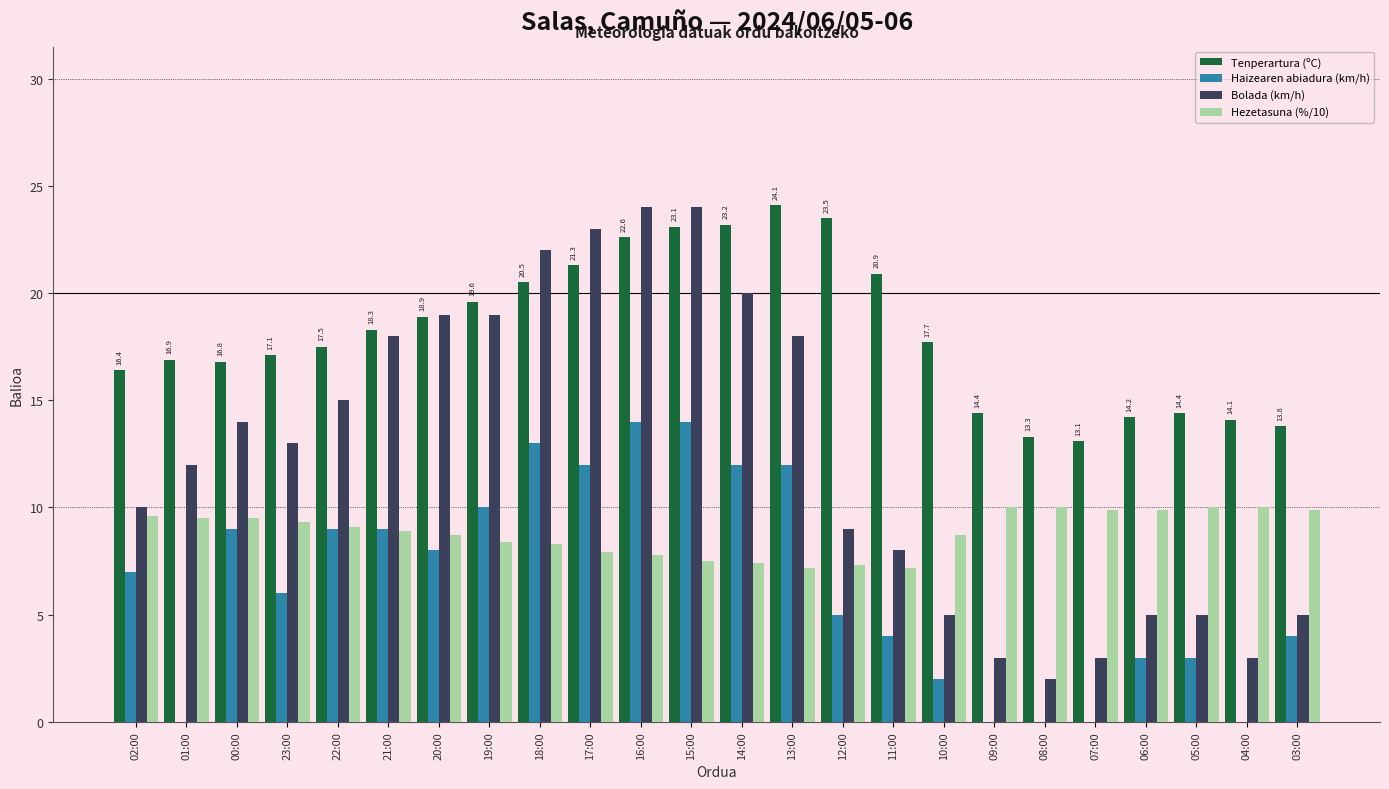

Between 18:00 and 10:00, which series saw the biggest shift?

Bolada (km/h)